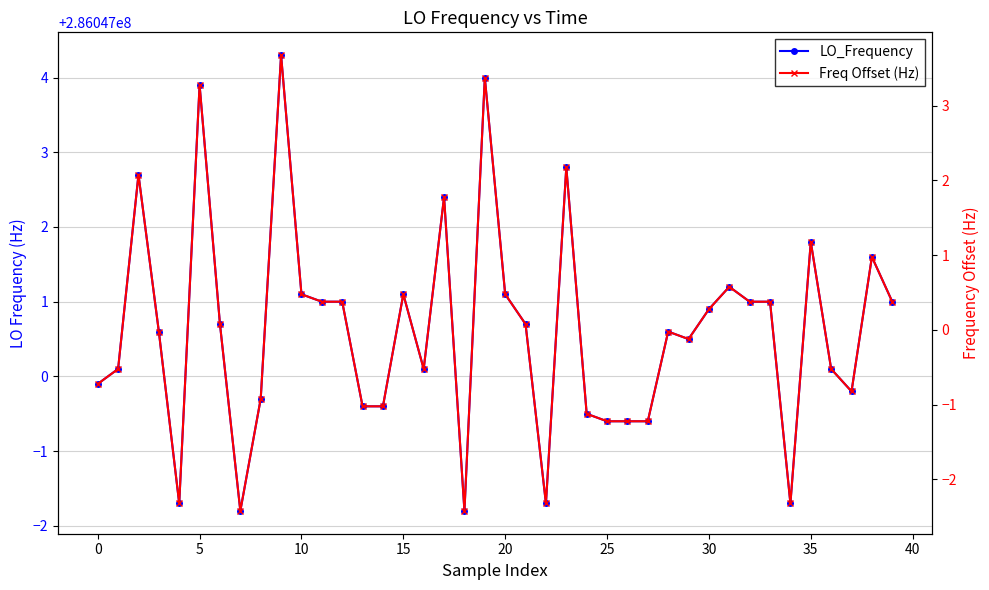

How many lines are shown in the chart?

2